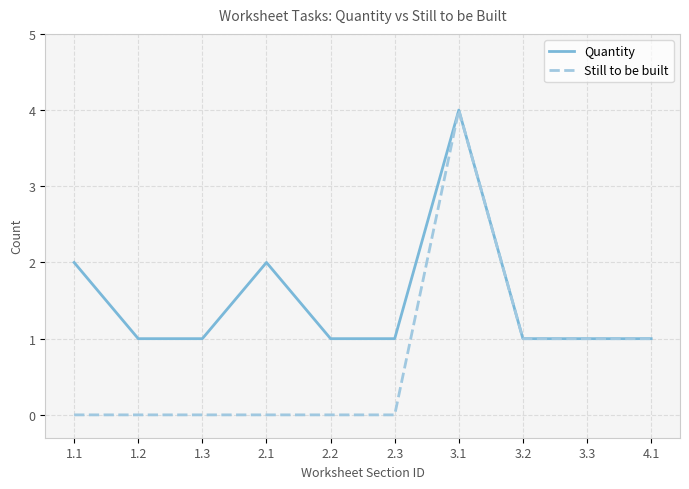

What is the difference between the maximum and minimum values in the Still to be built series?

4